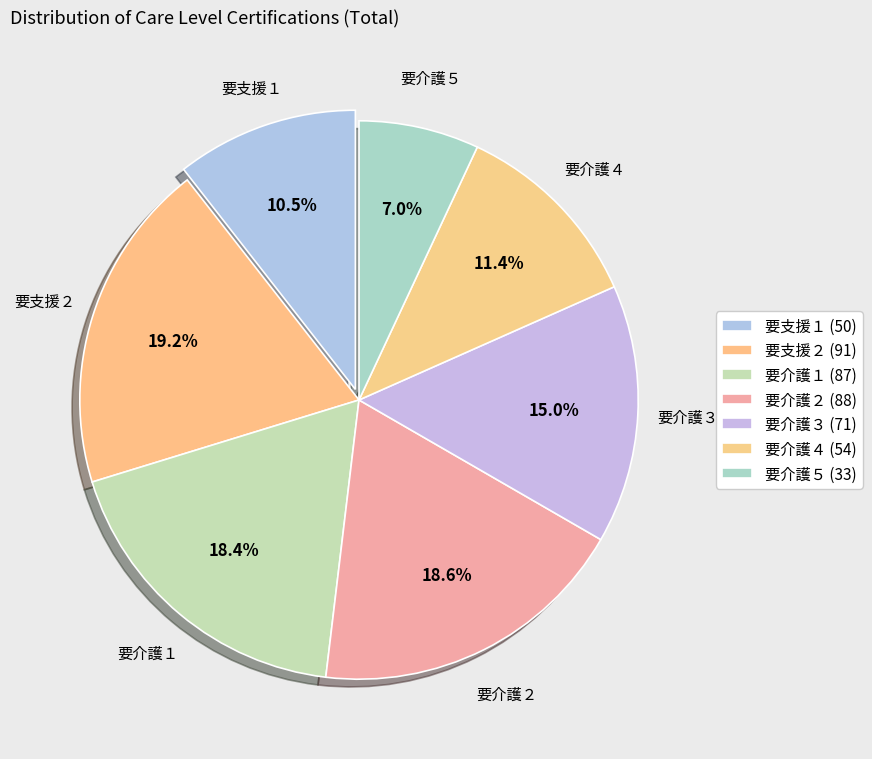

Do 要介護３ and 要介護４ together represent more than half of the pie?

No